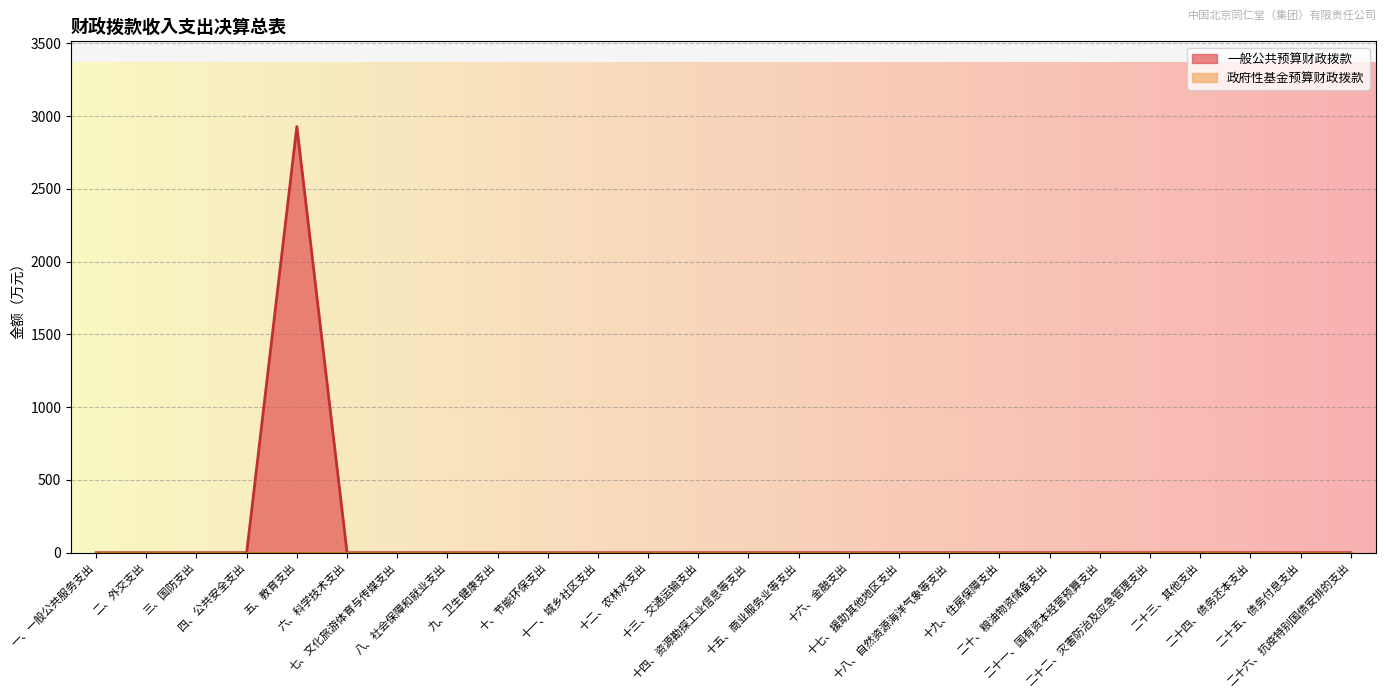

At which category does the chart reach its minimum across all series?

一、一般公共服务支出